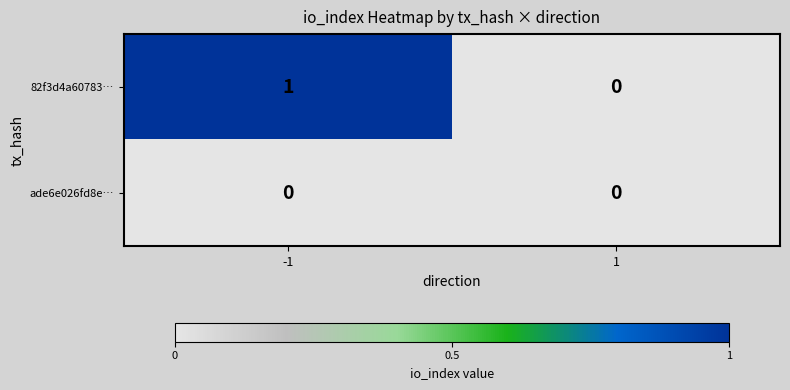

Reading left to right, transcribe all the data shown in this chart.

82f3d4a60783…: -1=1	1=0
ade6e026fd8e…: -1=0	1=0